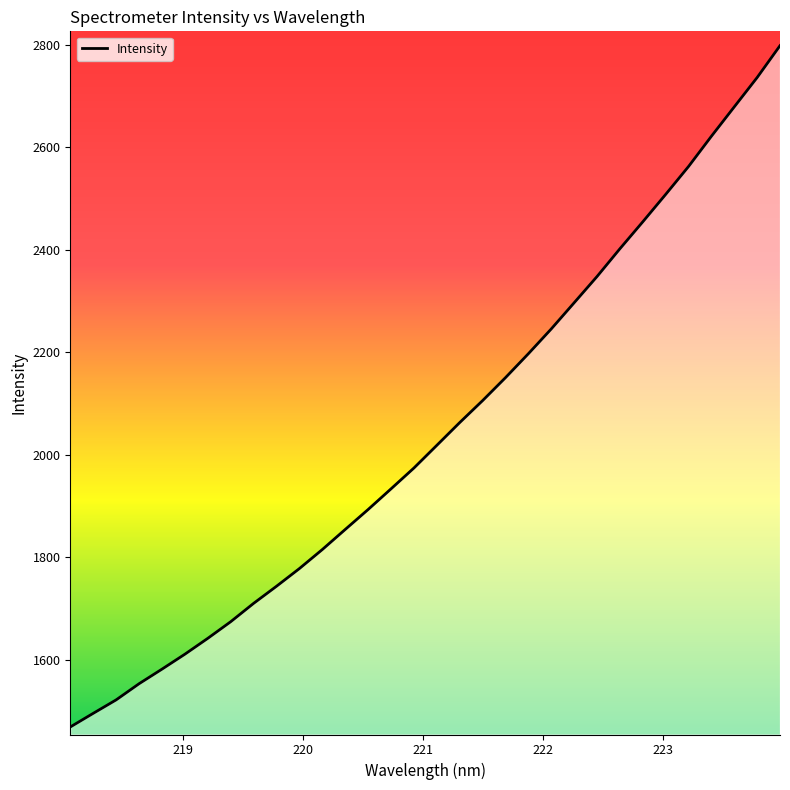

What is the difference between the maximum and minimum values?

1330.1